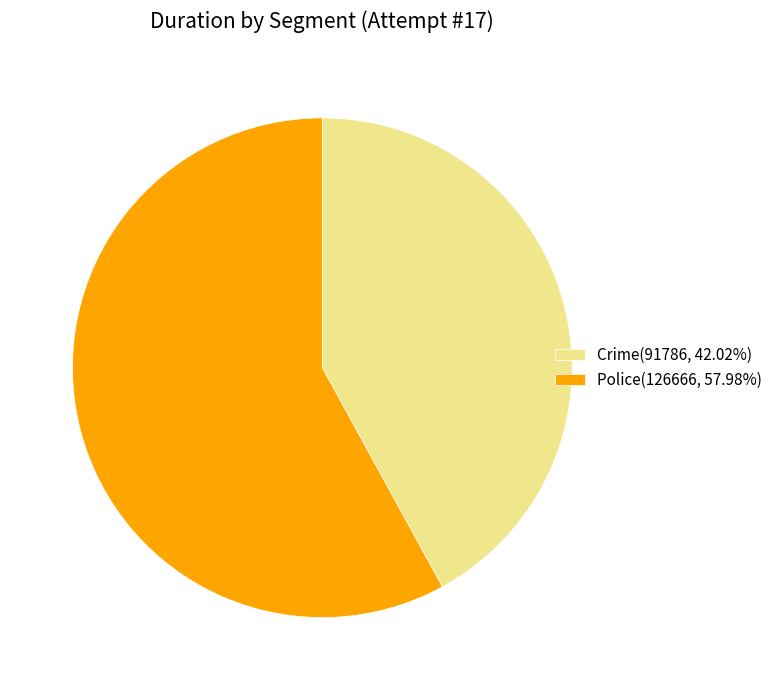

Which category has the biggest portion of the pie?

Police